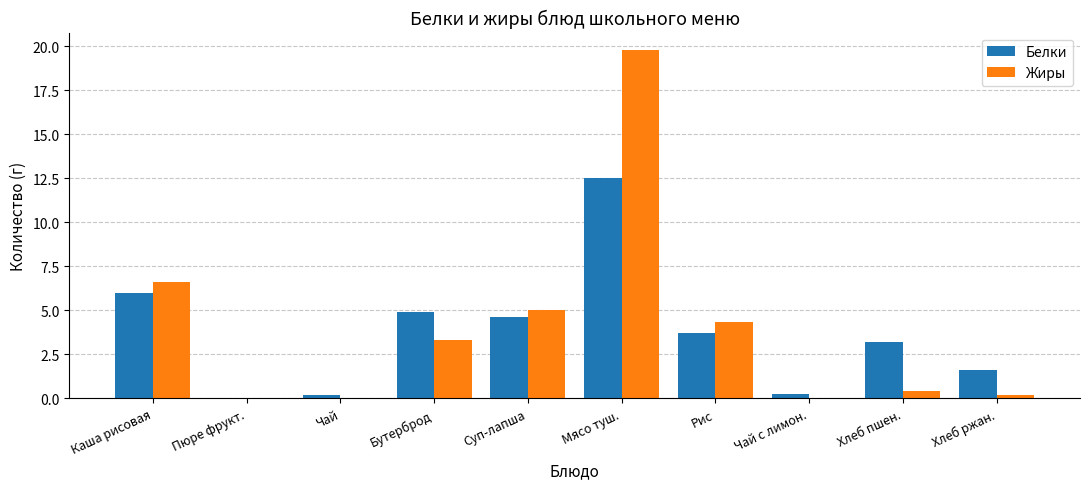

How many groups of bars are there?

10